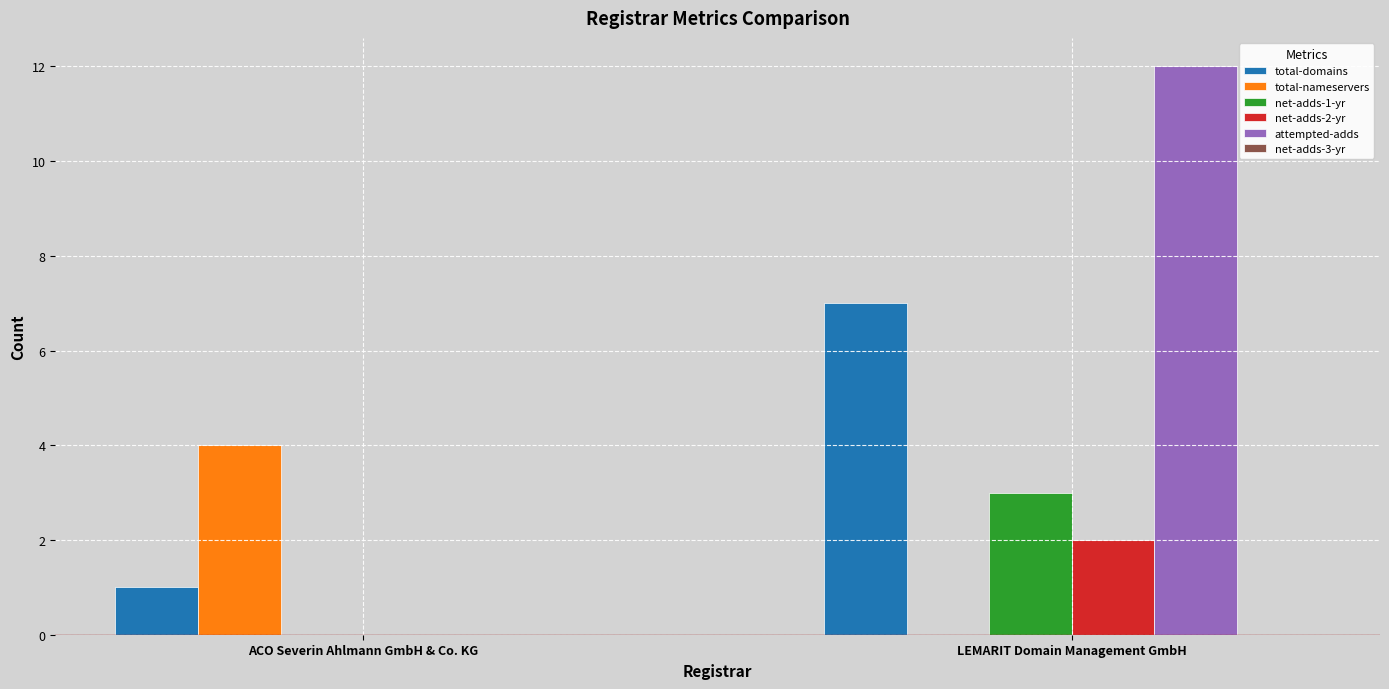

Is it true that net-adds-1-yr equals 2 at ACO Severin Ahlmann GmbH & Co. KG?

False